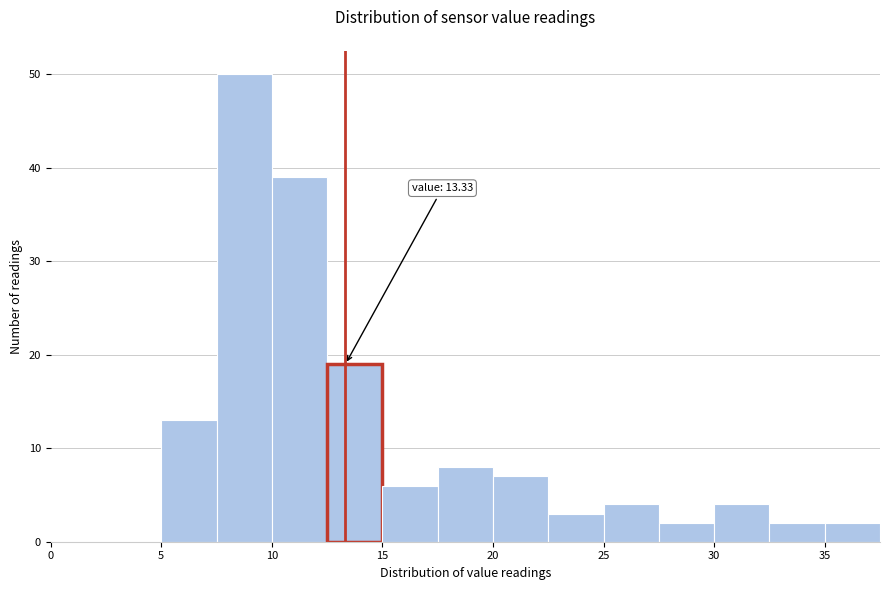

Over which range of the x-axis is the bar tallest?

7.5 to 10.0